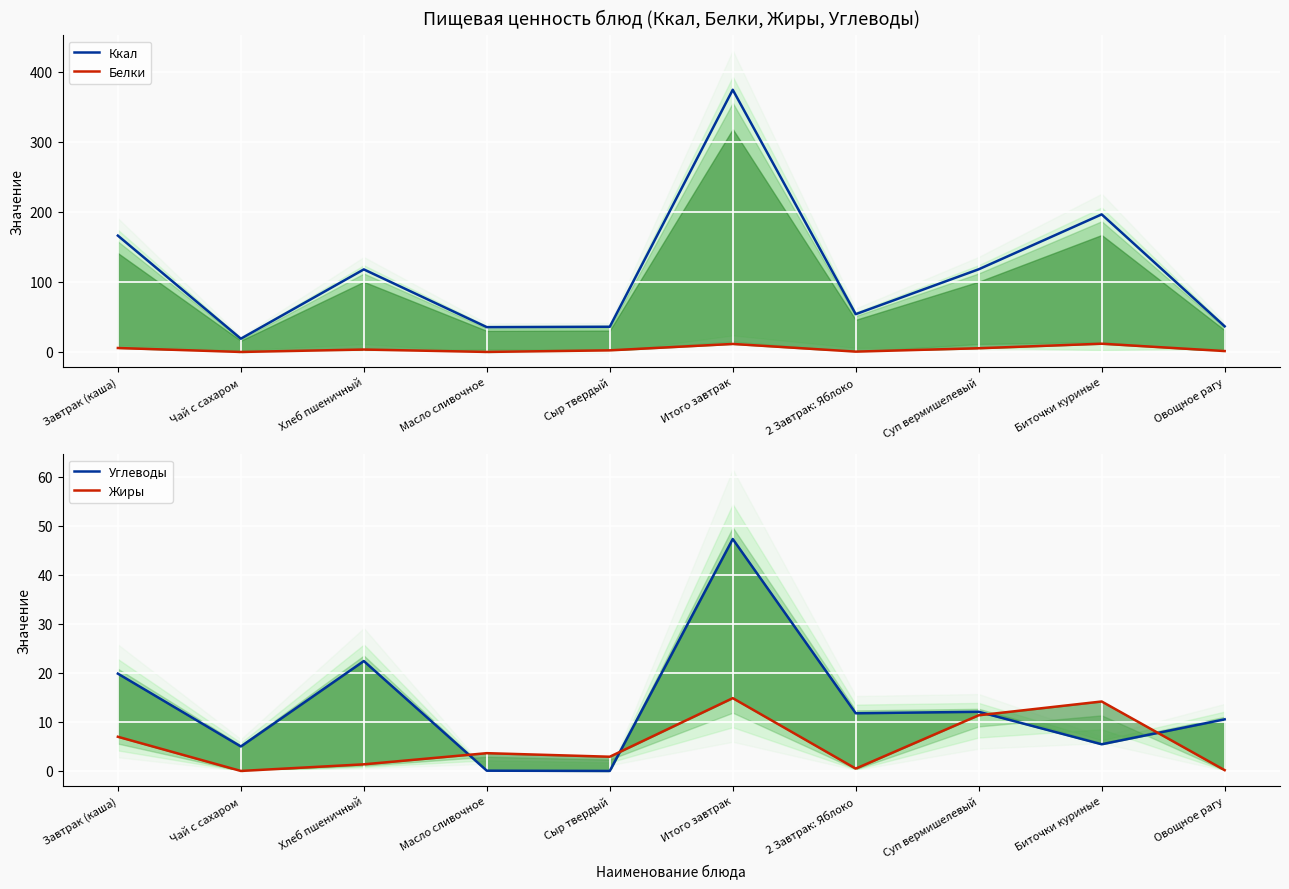

Where do Углеводы and Жиры first cross each other?

Хлеб пшеничный and Масло сливочное